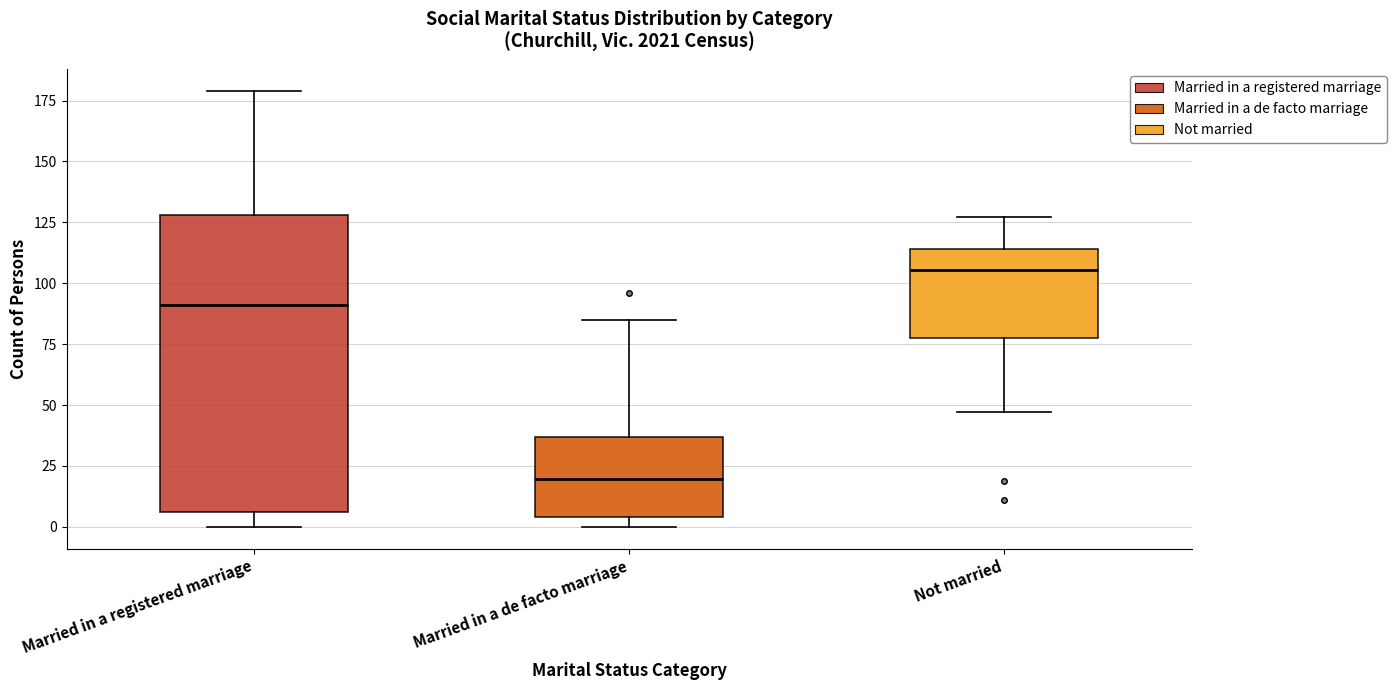

Which box has the highest median line?

Not married